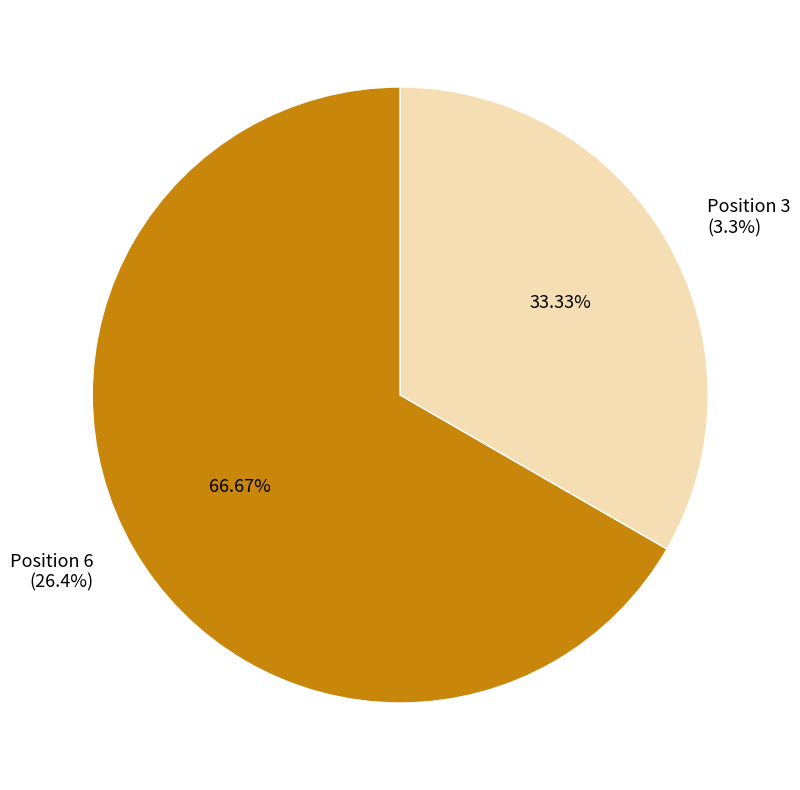

How many segments does this pie chart have?

2